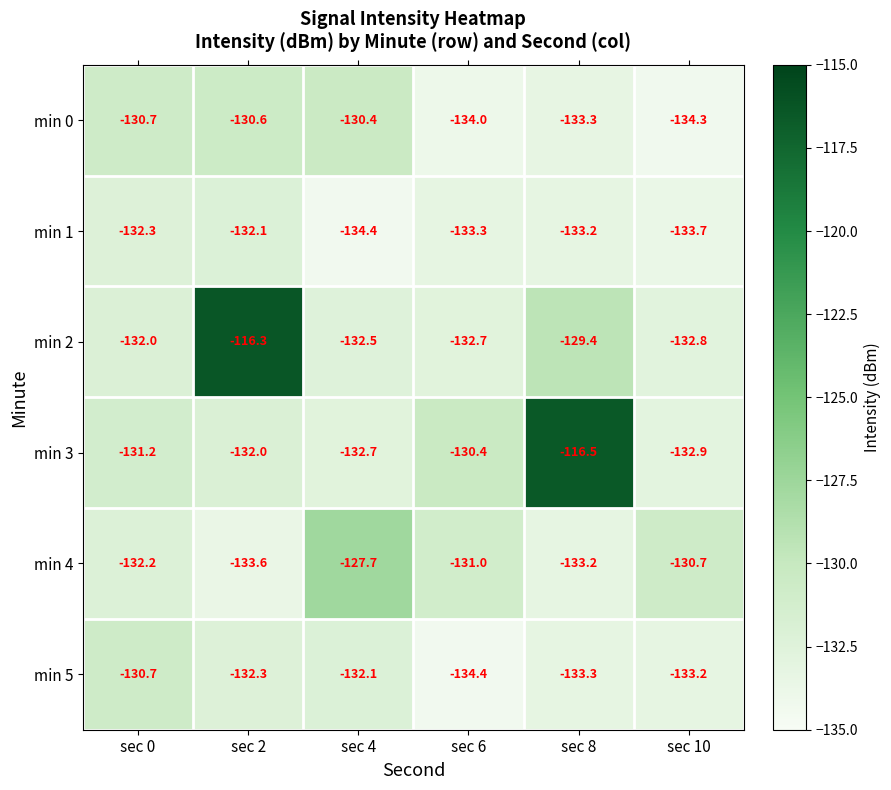

Rank the series by their maximum value, from highest to lowest.

min 2, min 3, min 4, min 0, min 5, min 1